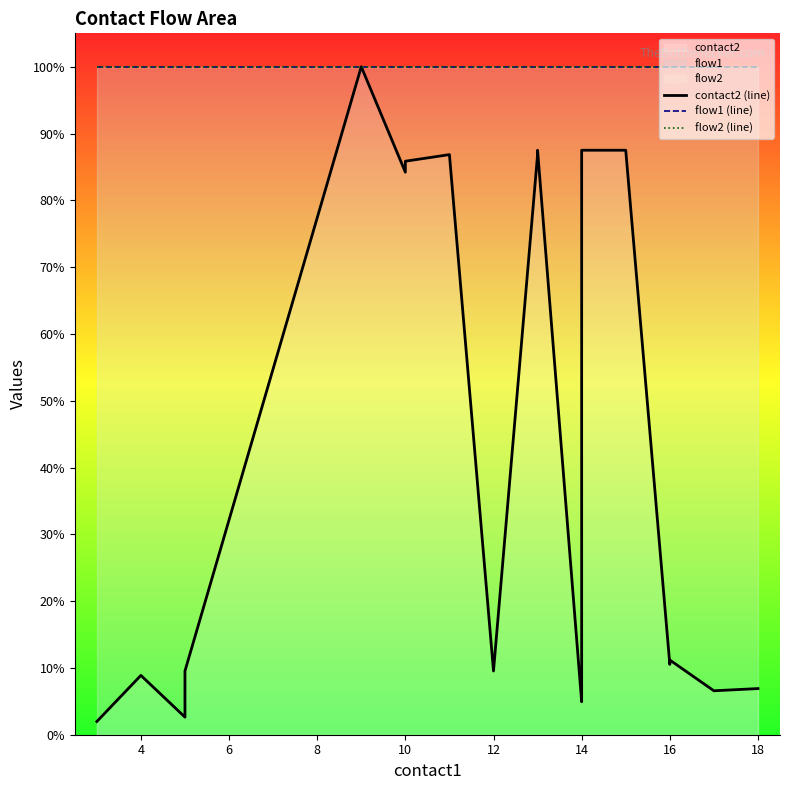

Between 12 and 18, which series saw the biggest shift?

contact2 (line)